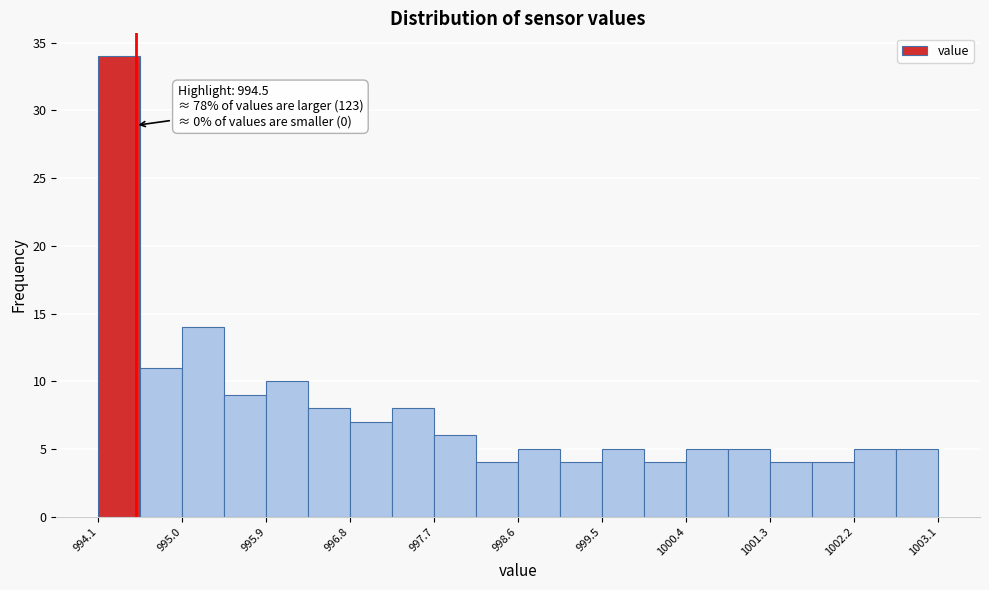

Over which range of the x-axis is the bar tallest?

994.10 to 994.55